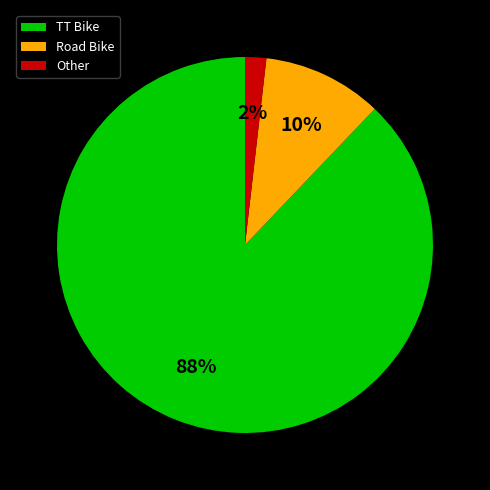

Is the sum of Other and TT Bike greater than half?

Yes